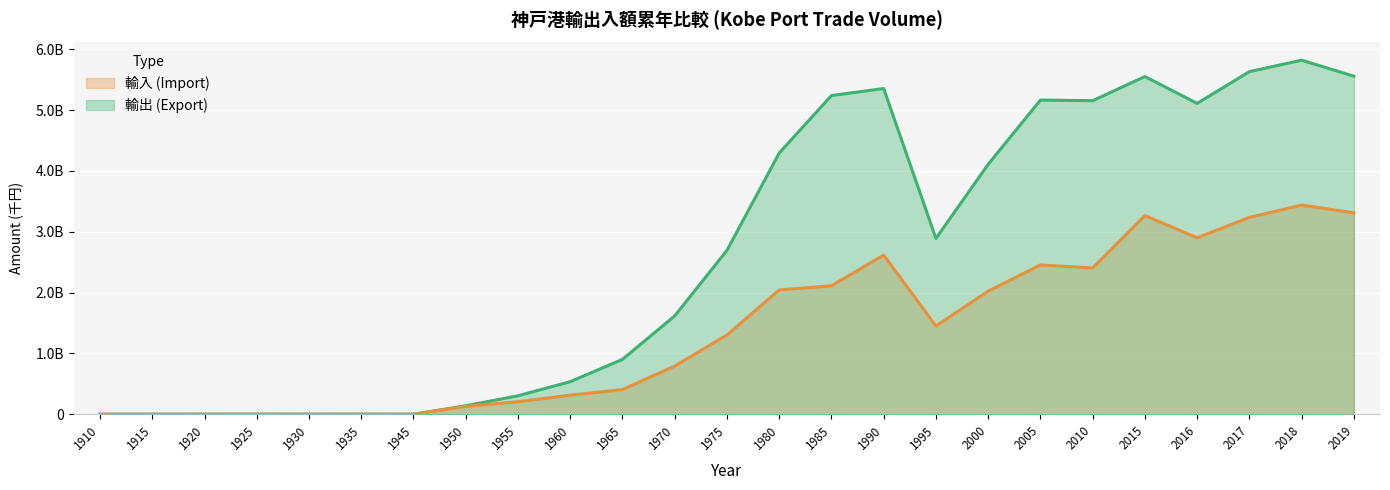

List the series in order of their overall mean, lowest first.

輸入 (Import), 輸出 (Export)